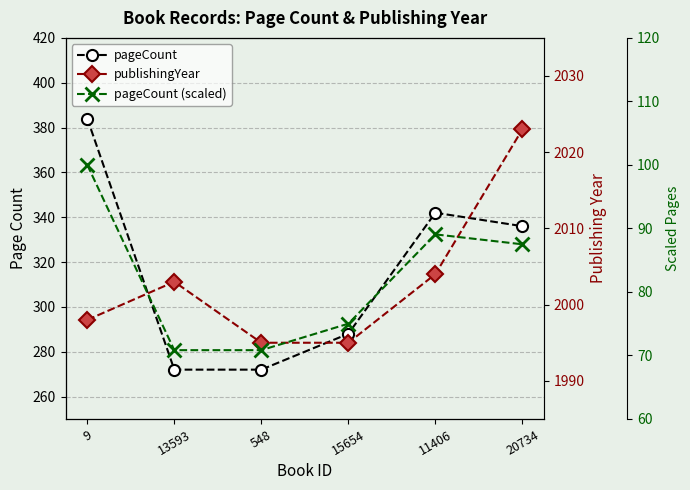

True or false: publishingYear has a value of 1995.0 at 15654.

True